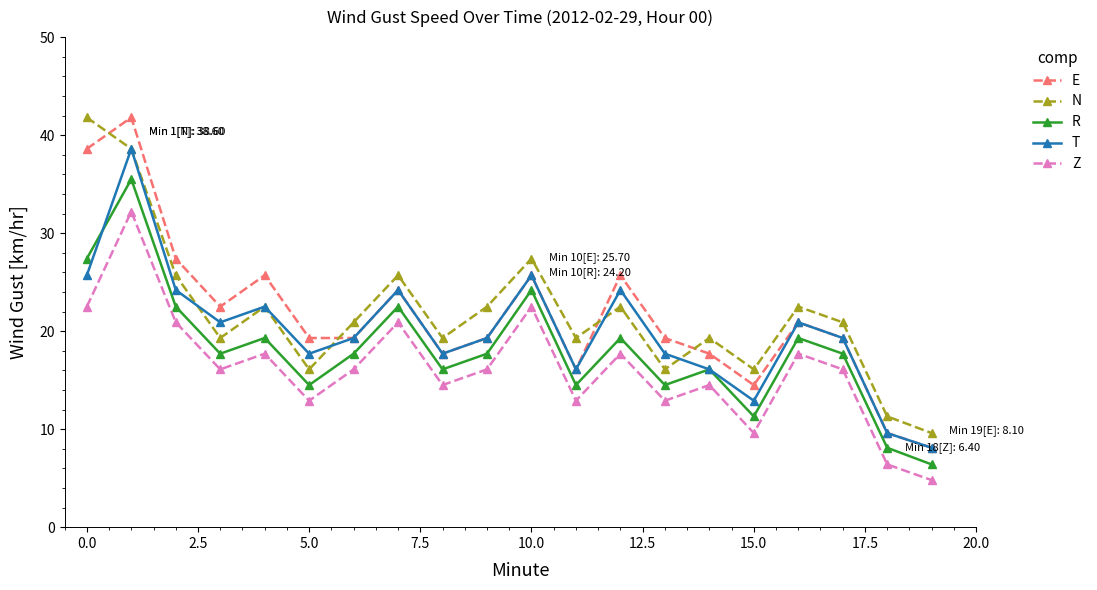

What are all the series names shown in the legend?

E, N, R, T, Z